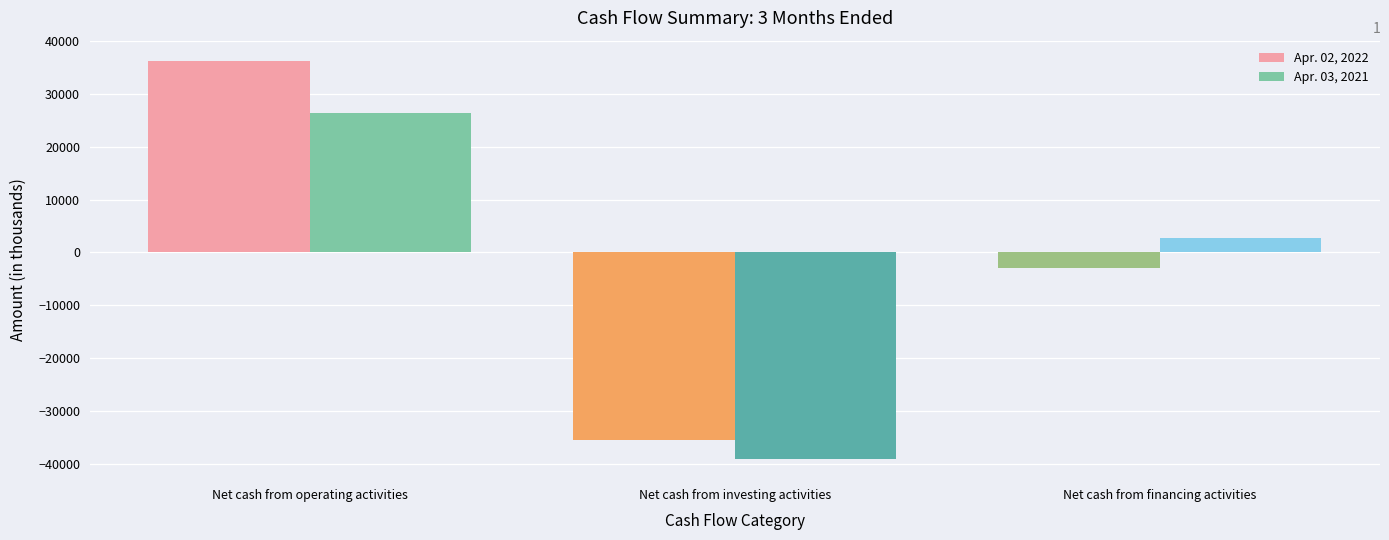

Which label corresponds to the largest value in the chart?

Net cash from operating activities